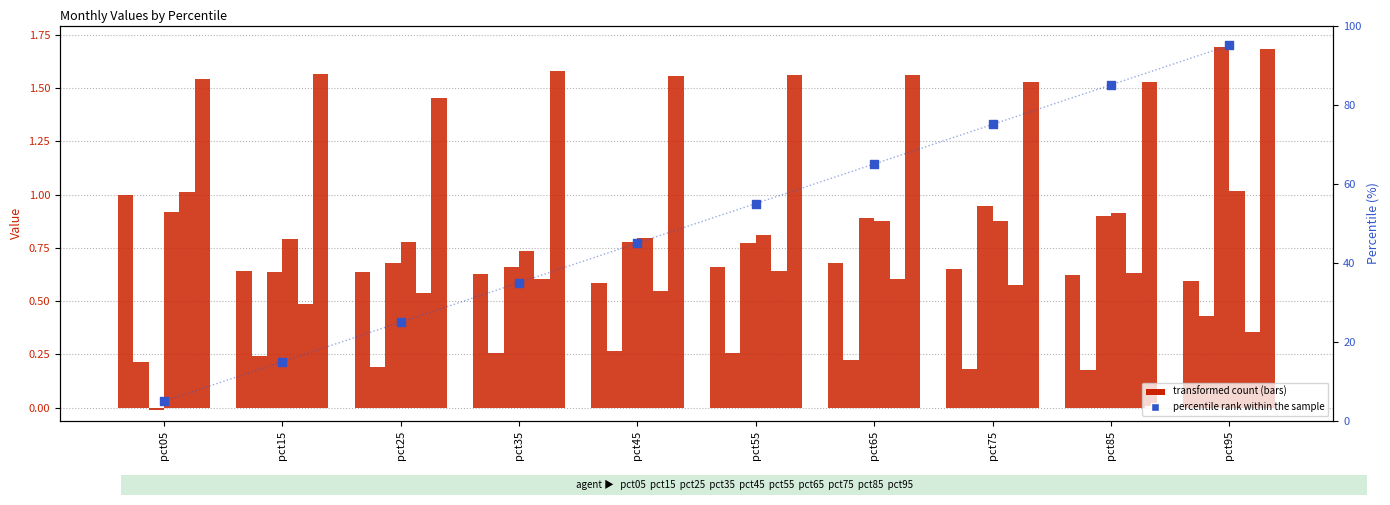

What is the total value across all series at pct35?

4.5